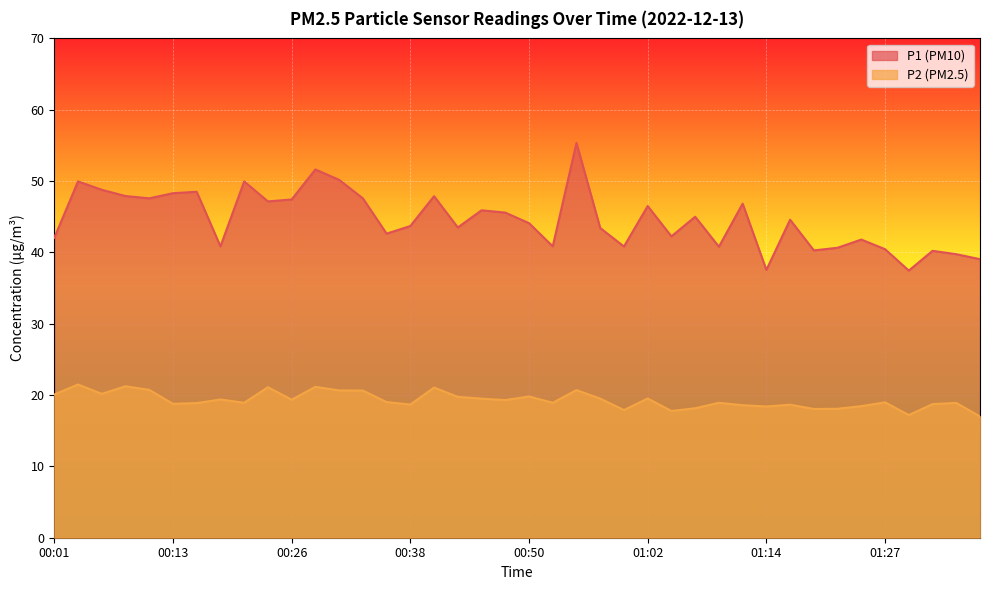

In P2, how many points are higher than both neighbors (excluding endpoints)?

13